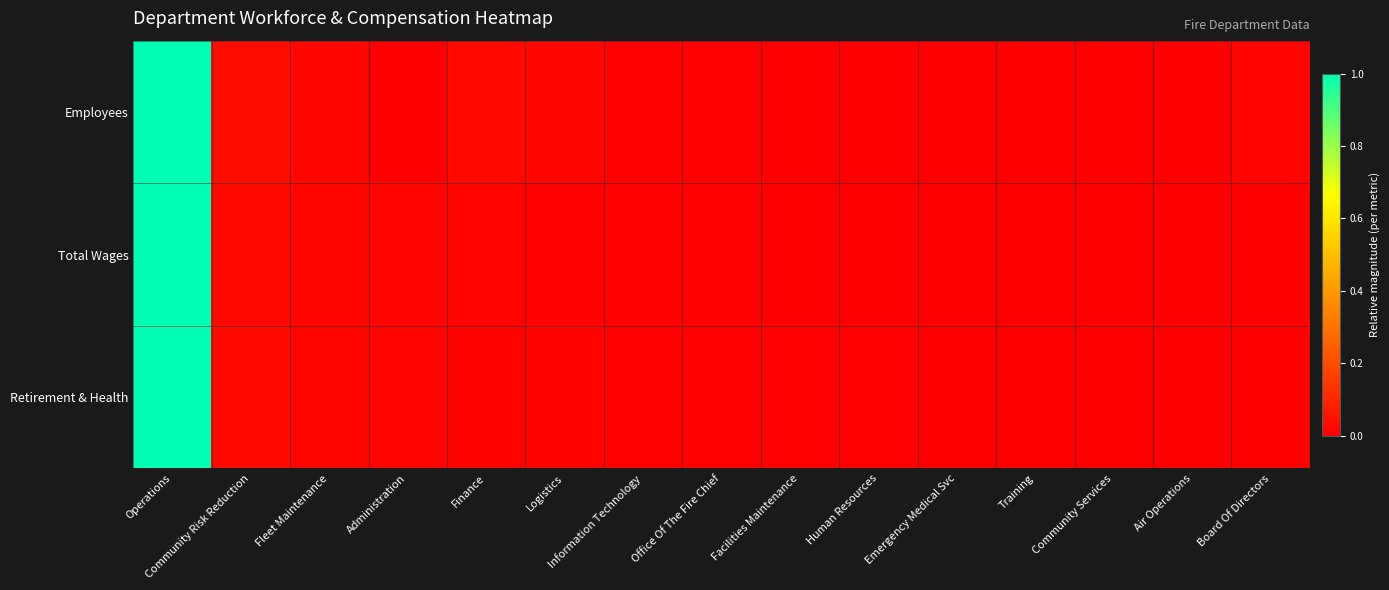

Which label corresponds to the largest value in the chart?

Operations